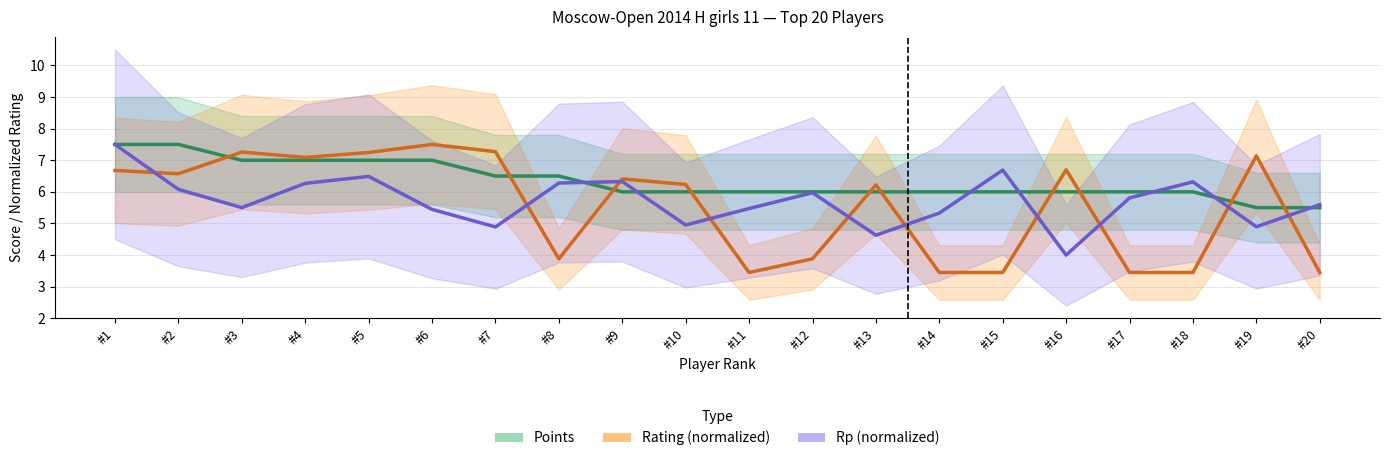

What are all the series names shown in the legend?

Points, Rating (norm), Rp (norm)